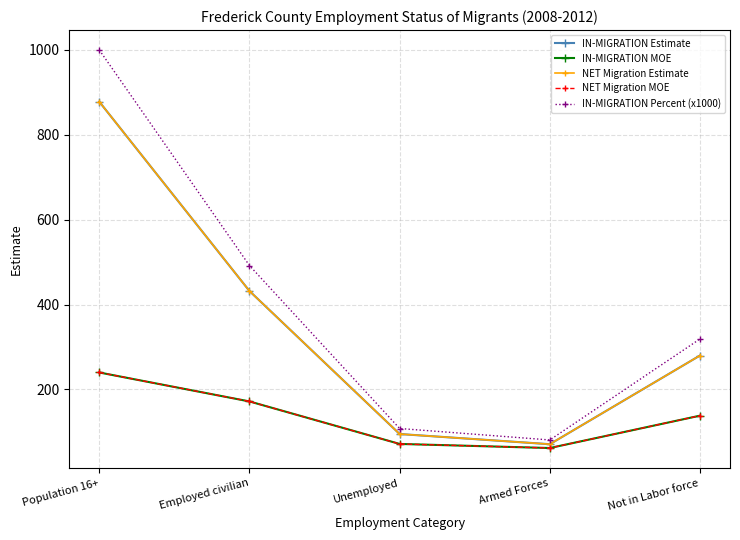

At which label does IN-MIGRATION Estimate reach its minimum?

Armed Forces